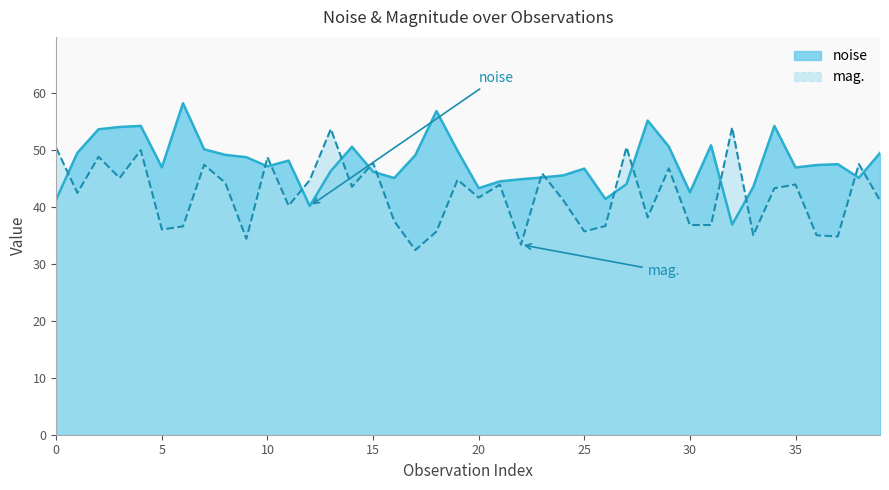

What is the difference between the highest and lowest values at 15?

1.6